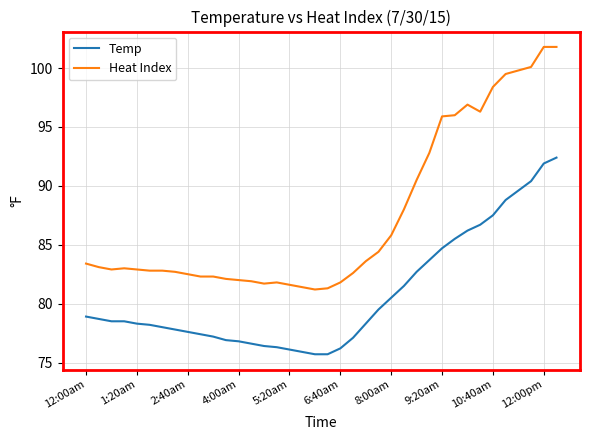

Rank the series by their maximum value, from lowest to highest.

Temp, Heat Index